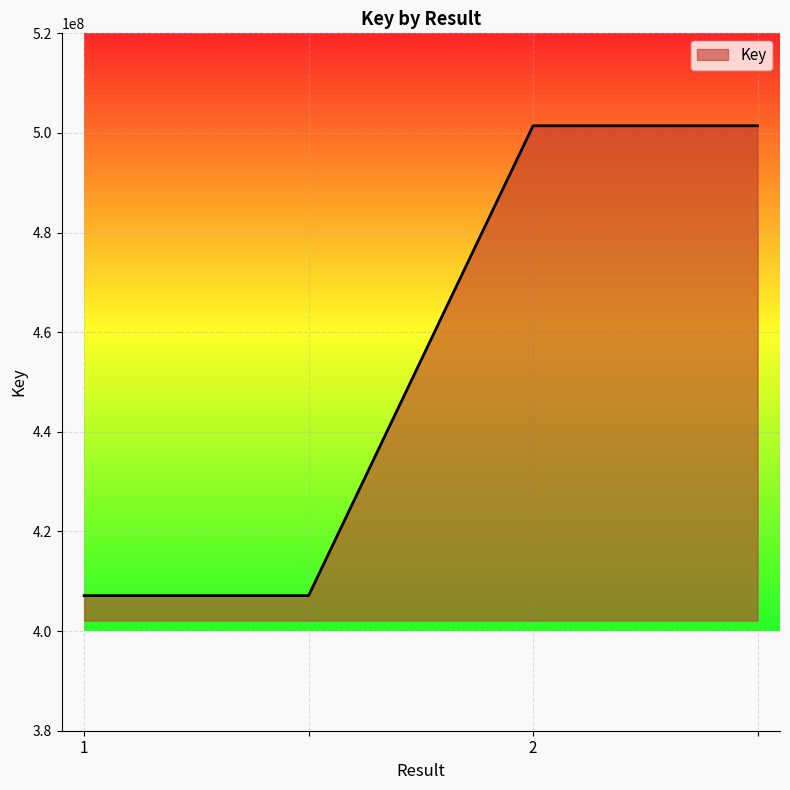

True or false: there are more than 2 points higher than both neighbors.

False